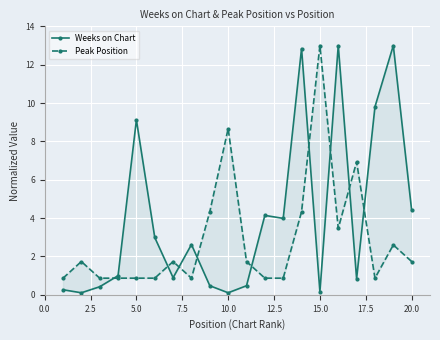

What are all the series names shown in the legend?

Weeks on Chart, Peak Position